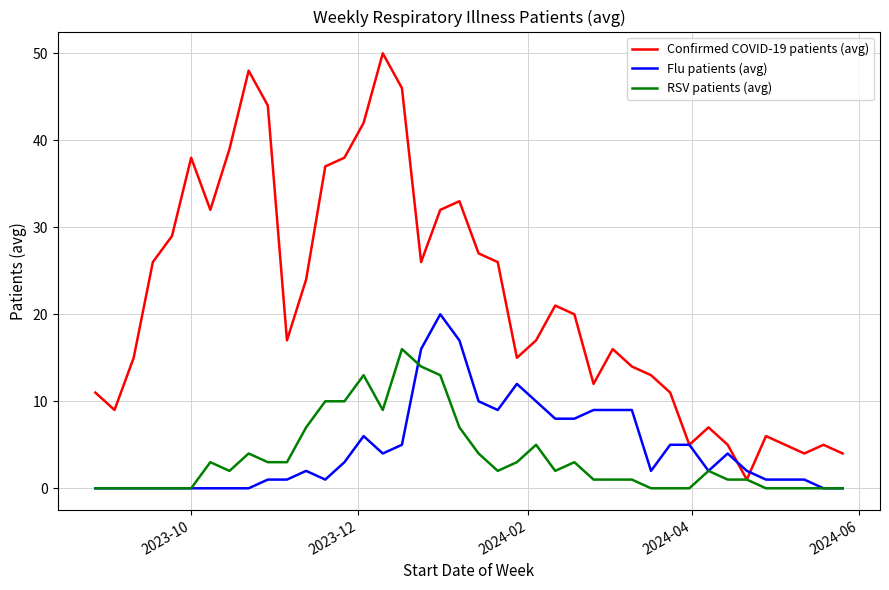

Which series has the largest total across all categories?

Confirmed COVID-19 patients (avg)